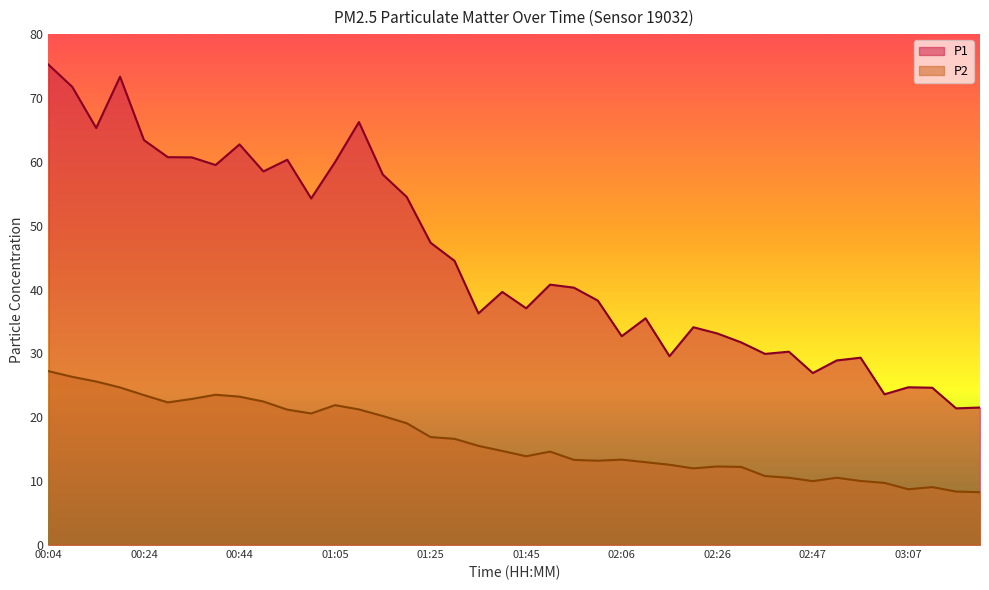

How many lines are shown in the chart?

2